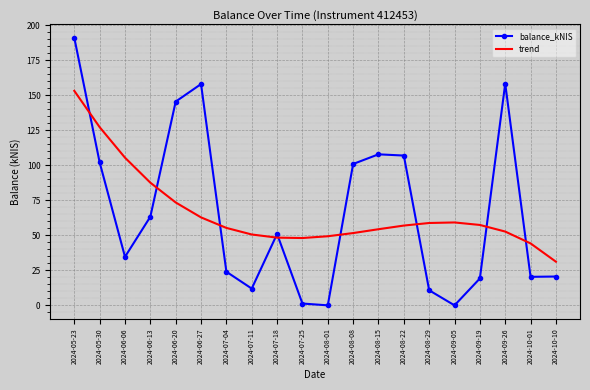

What is the sum of the trend values at 2024-05-23 and 2024-07-18?

201.6